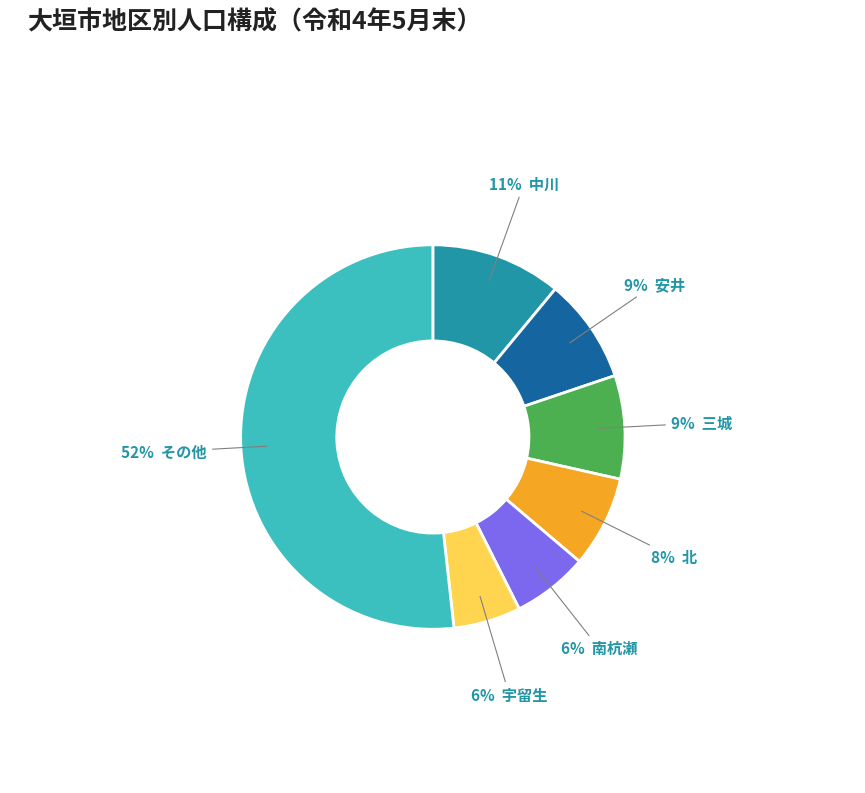

To the nearest percent, what is the difference between the largest and smallest slice percentages?

46%